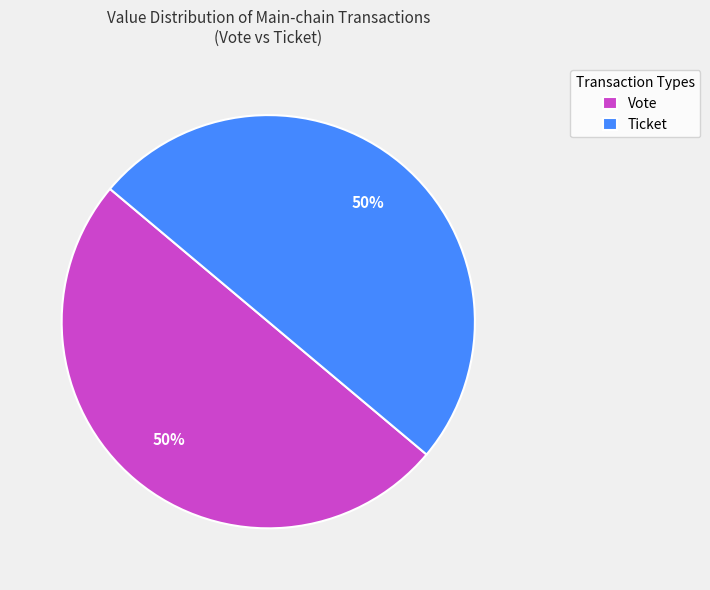

To the nearest percent, what is the difference between the largest and smallest slice percentages?

0%